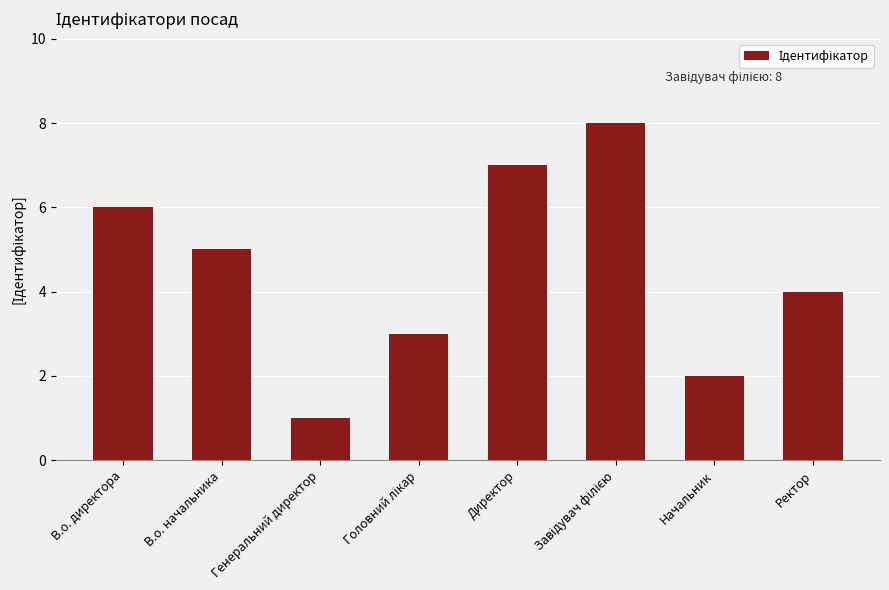

Is it true that the value at В.о. начальника is 5?

True